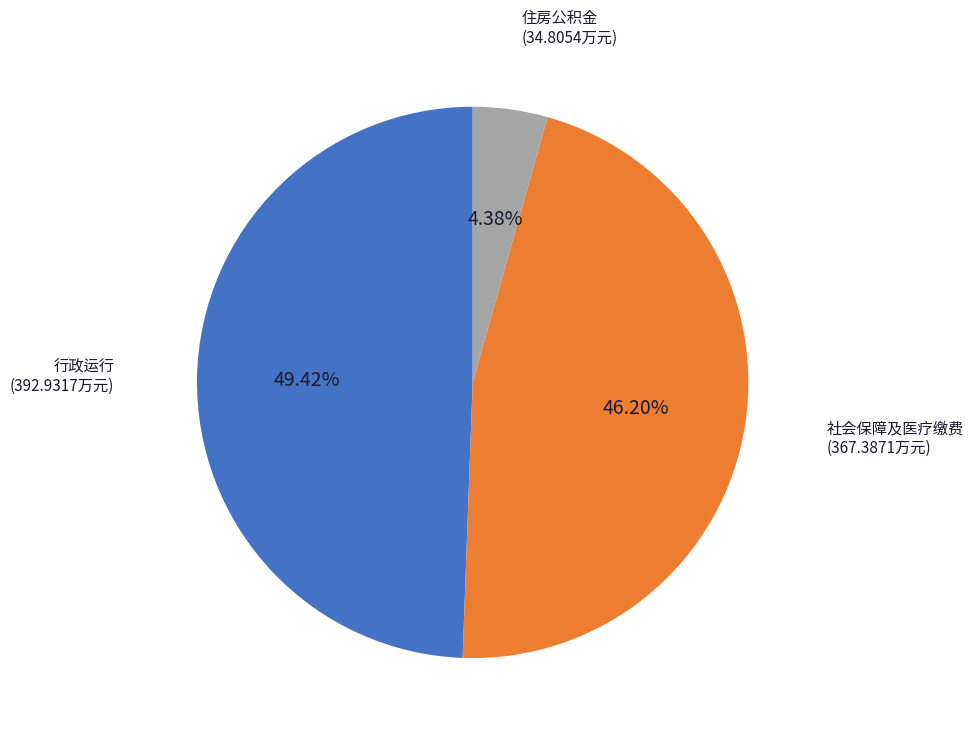

Is there any slice that represents more than half of the pie?

No